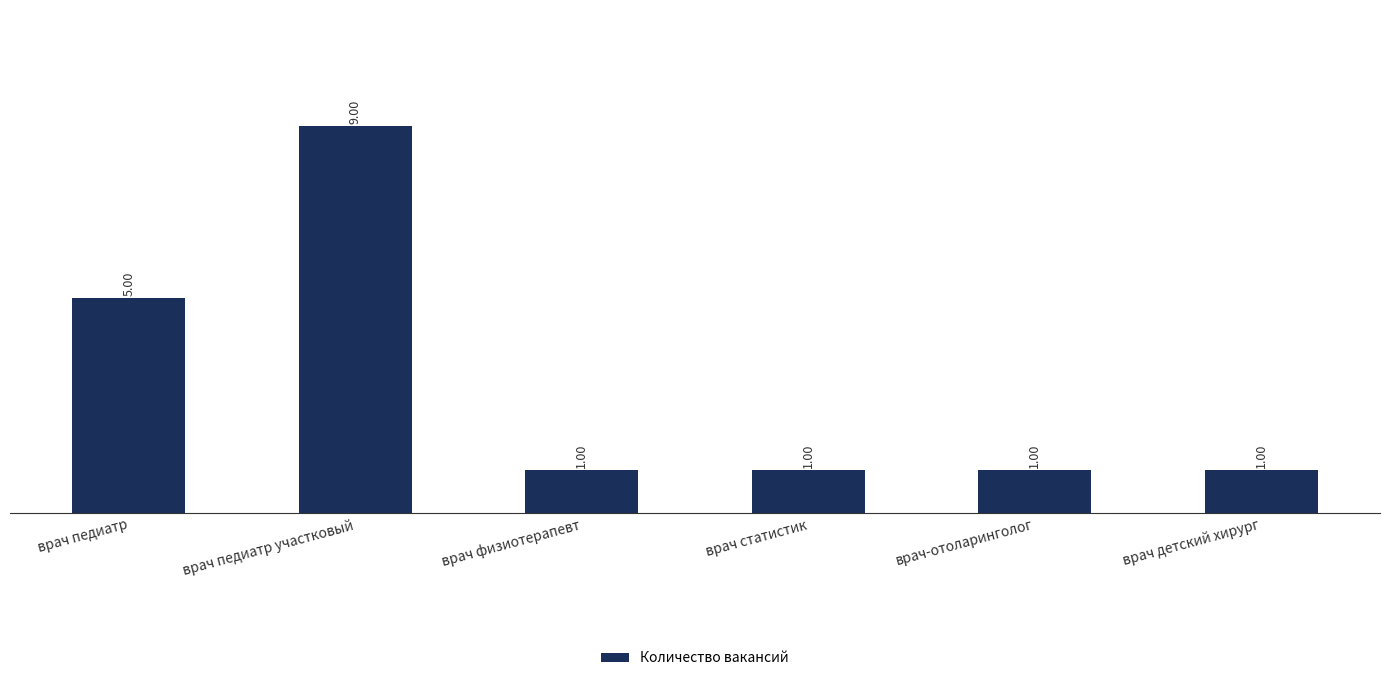

Approximately how many times larger is the value at врач-отоларинголог compared to врач статистик?

1.0